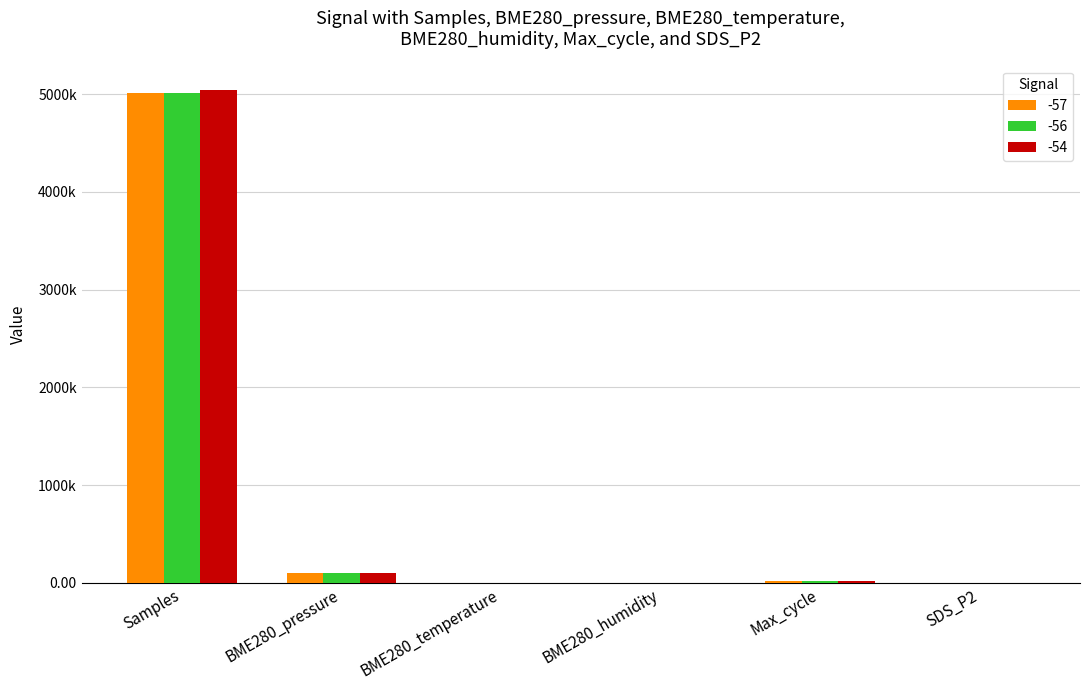

What is the highest value of the -57 series?

5011779.0